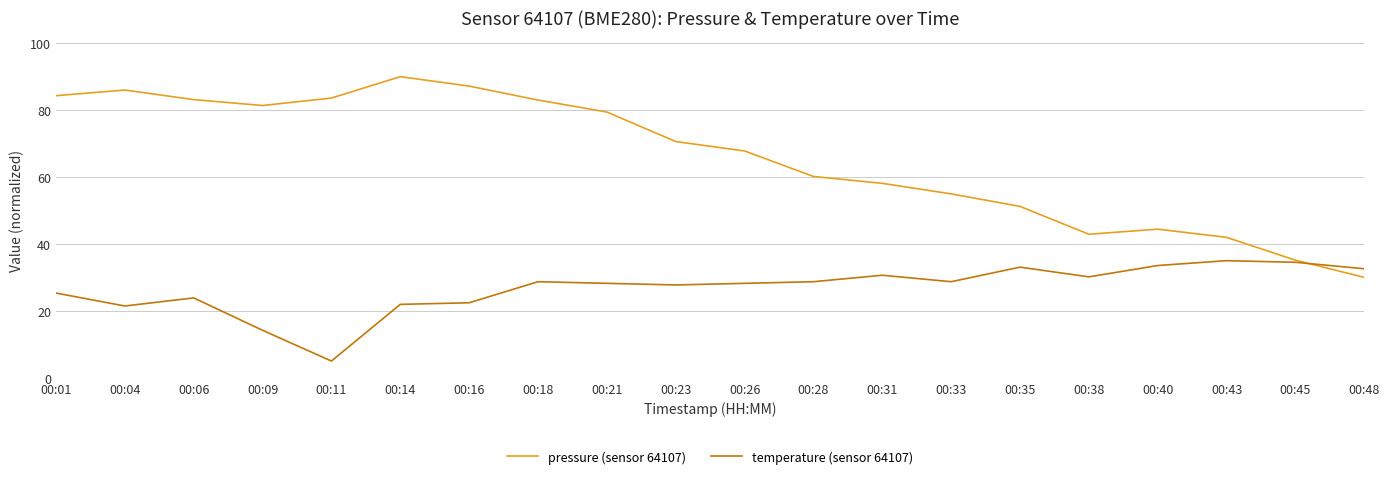

Rank the series by their maximum value, from lowest to highest.

temperature (sensor 64107), pressure (sensor 64107)